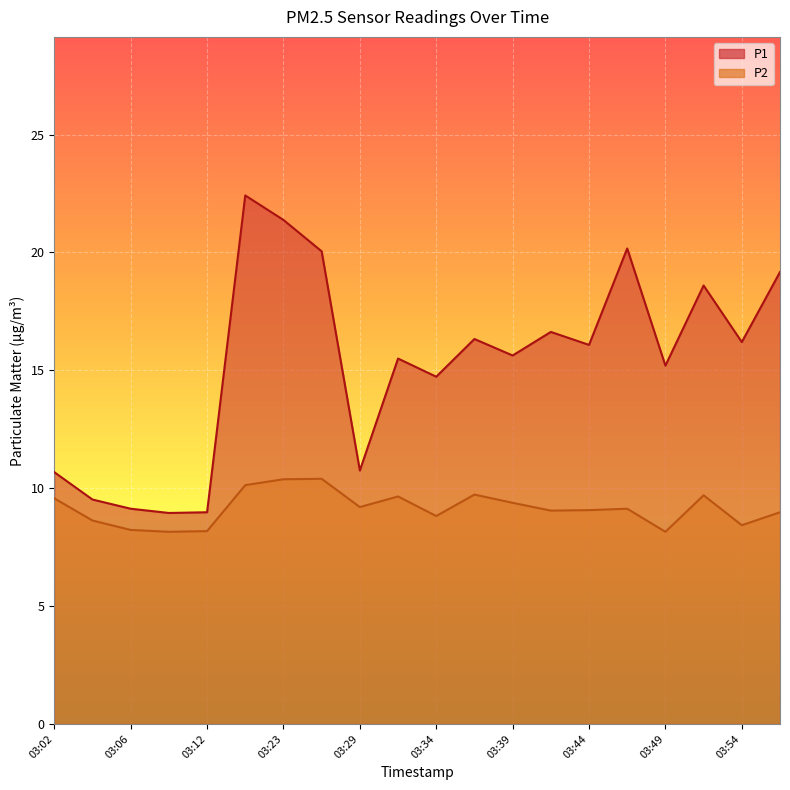

The value of P1 at 03:04 is 9.5. True or false?

True